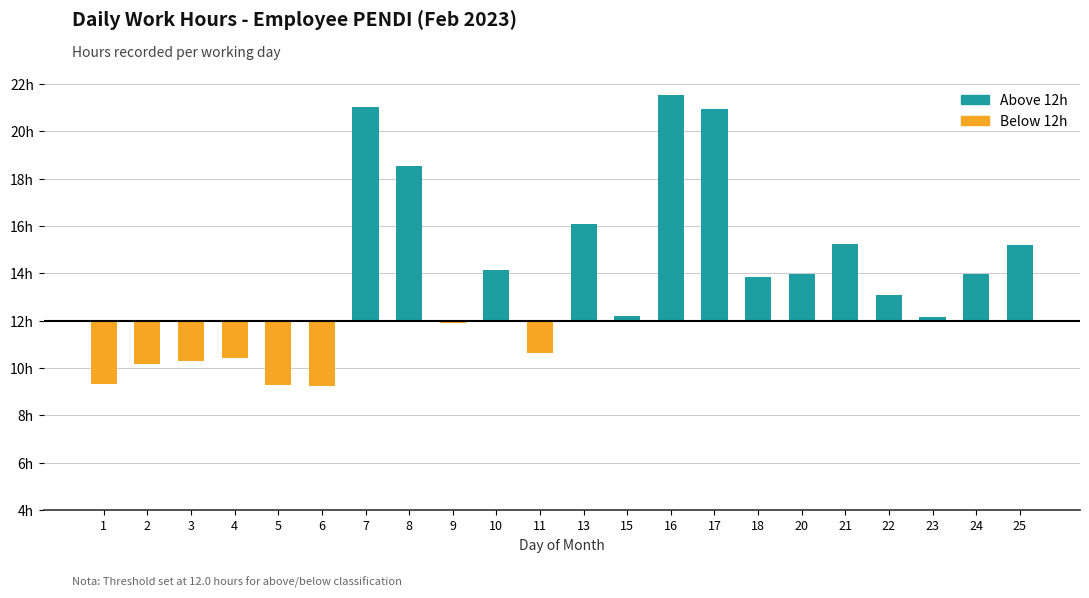

Rank the categories by Below 12h value from lowest to highest.

6, 5, 1, 2, 3, 4, 11, 9, 7, 8, 10, 13, 15, 16, 17, 18, 20, 21, 22, 23, 24, 25